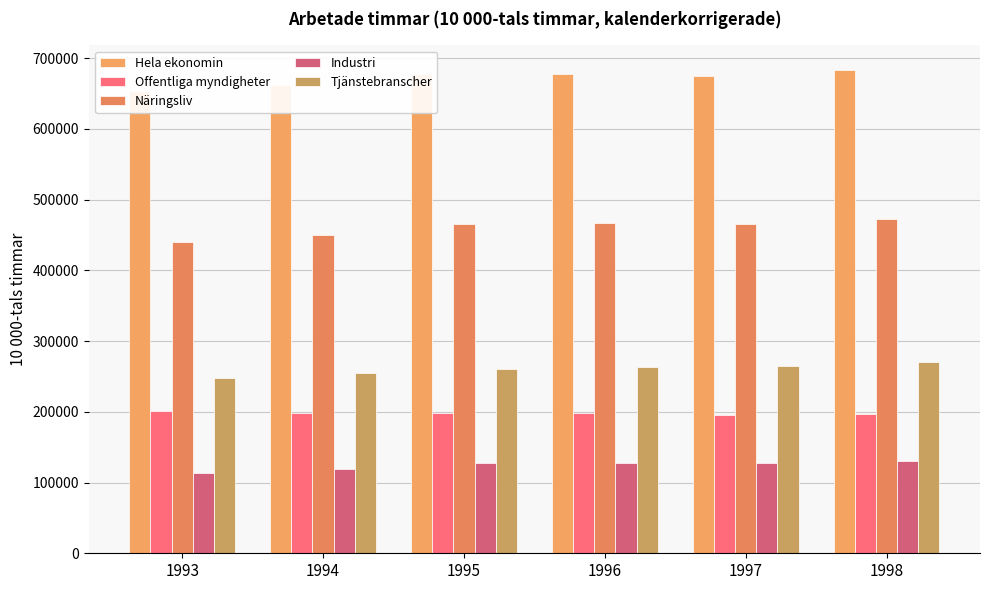

The Hela ekonomin series shows 683808 at 1998. True or false?

True